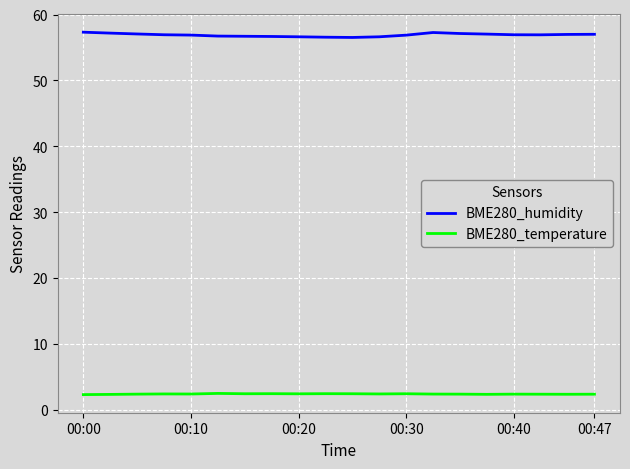

True or false: BME280_humidity and BME280_temperature intersect in this chart.

False